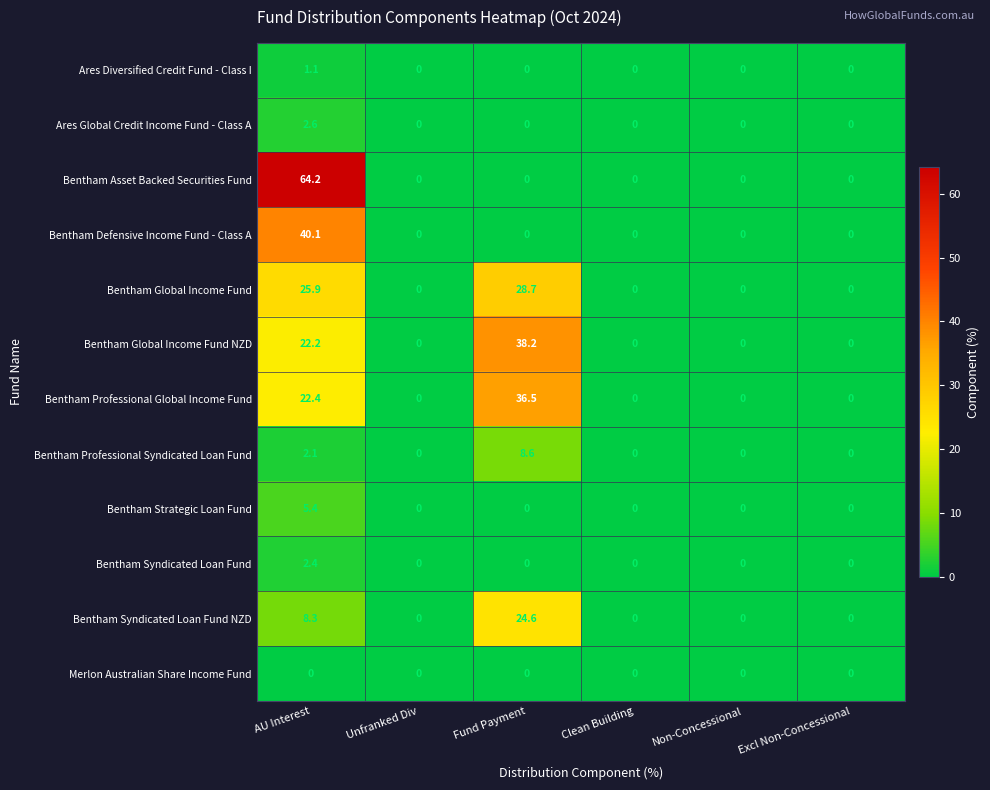

Rank the series by their maximum value, from highest to lowest.

Bentham Asset Backed Securities Fund, Bentham Defensive Income Fund - Class A, Bentham Global Income Fund NZD, Bentham Professional Global Income Fund, Bentham Global Income Fund, Bentham Syndicated Loan Fund NZD, Bentham Professional Syndicated Loan Fund, Bentham Strategic Loan Fund, Ares Global Credit Income Fund - Class A, Bentham Syndicated Loan Fund, Ares Diversified Credit Fund - Class I, Merlon Australian Share Income Fund